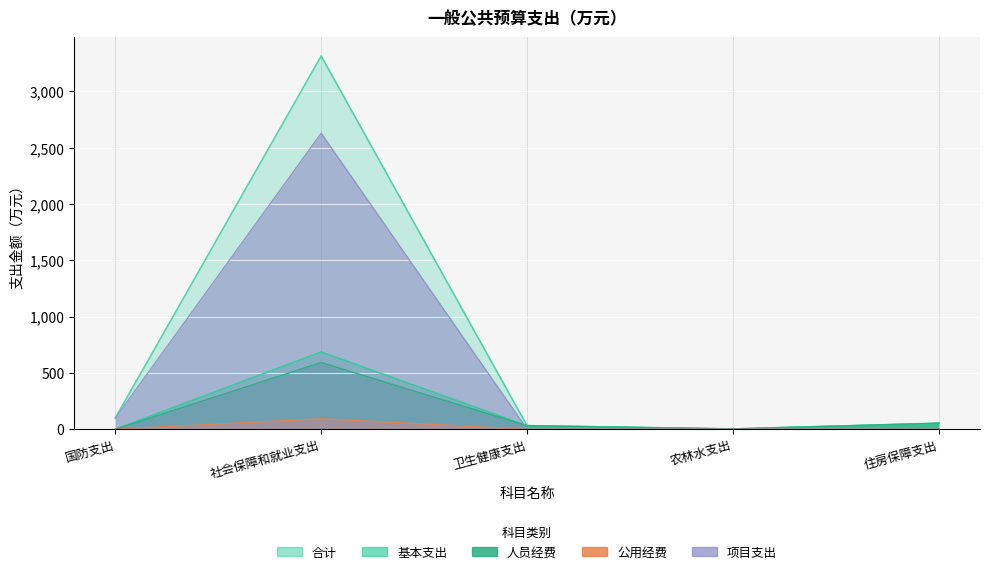

Which has a higher value, 农林水支出 or 住房保障支出?

住房保障支出